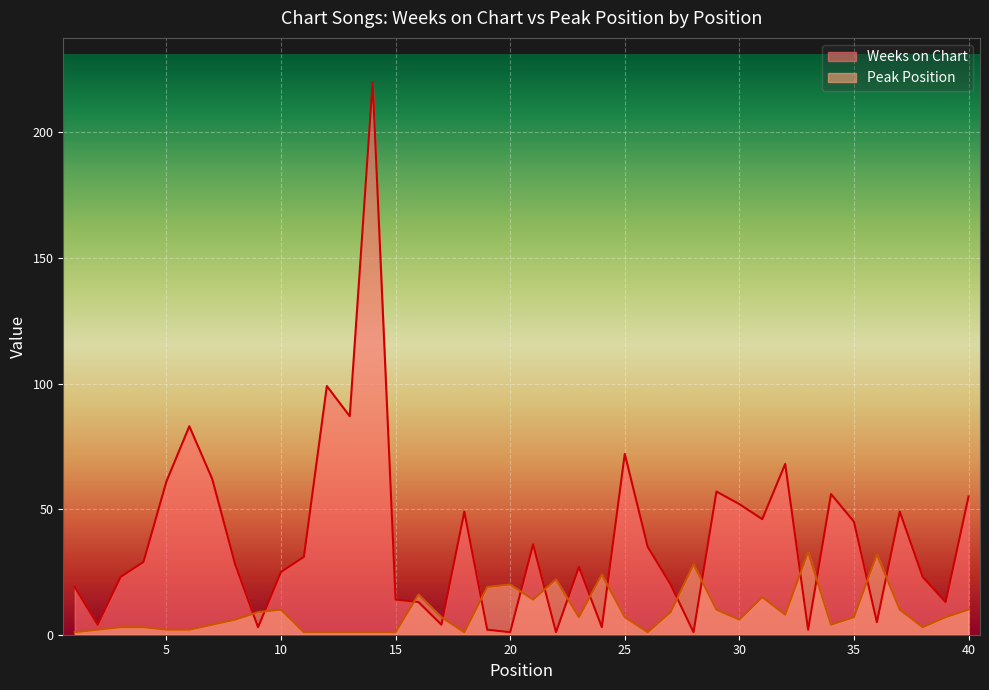

What is the spread (max minus min) of values at 26?

34